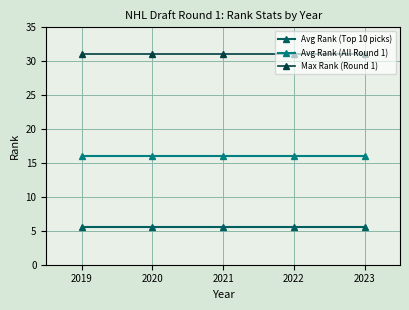

True or false: Max Rank (Round 1) and Avg Rank (All Round 1) intersect in this chart.

False